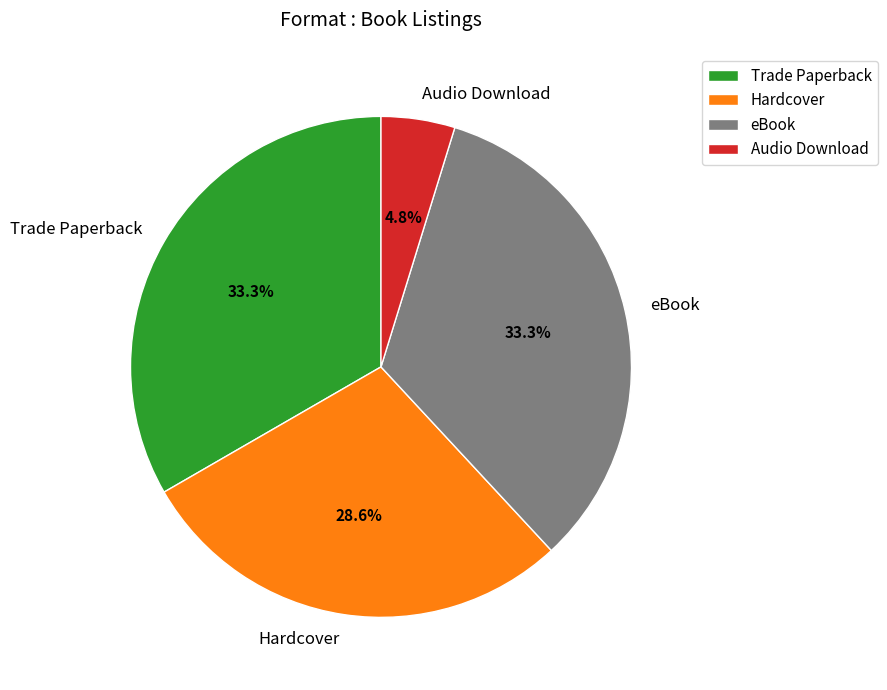

To the nearest percent, what portion does Trade Paperback represent?

33%